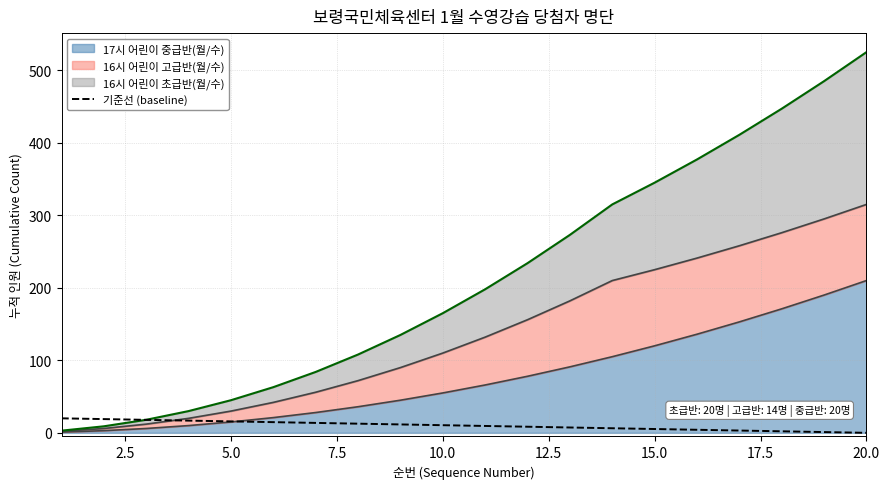

What is the difference between the second highest and second lowest values?

17.9